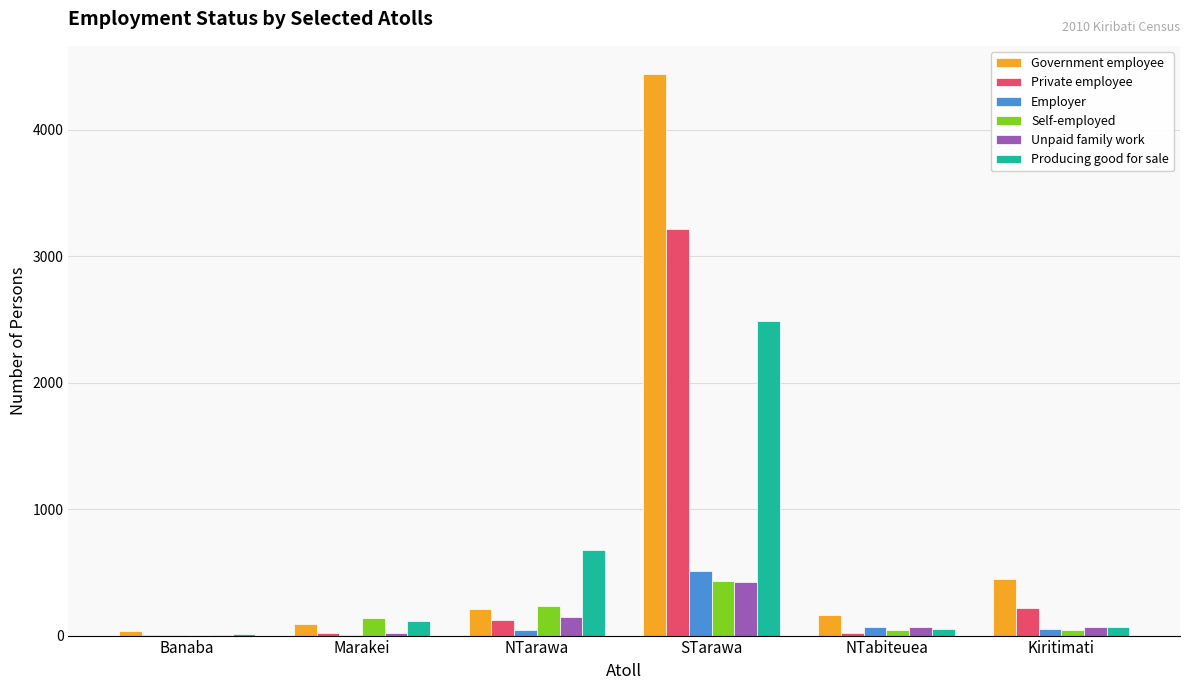

The Self-employed series shows 235 at NTarawa. True or false?

True